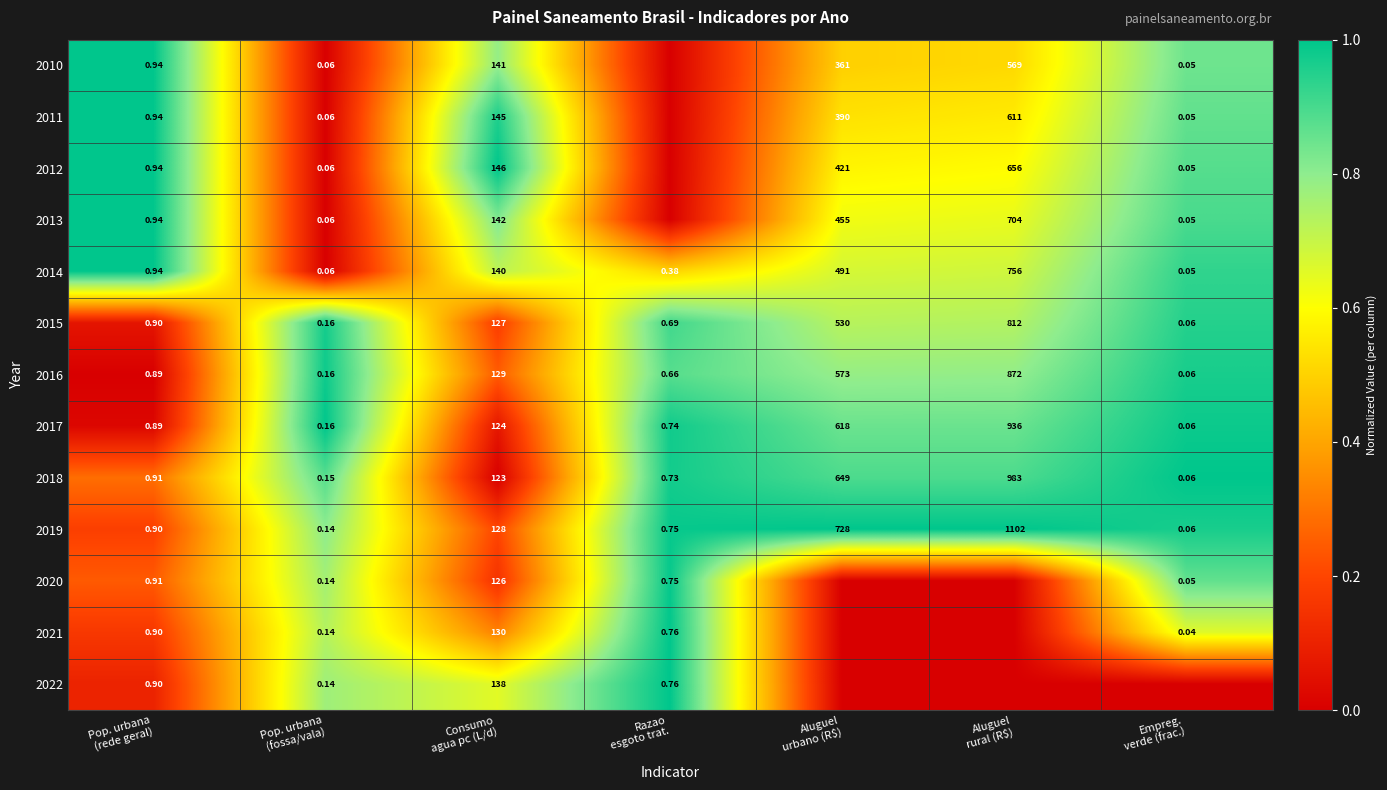

List the labels in order of 2015 value, smallest first.

Pop. urbana (rede geral), Consumo agua pc (L/d), Aluguel urbano (R$), Aluguel rural (R$), Razao esgoto trat., Empreg. verde (frac.), Pop. urbana (fossa/vala)